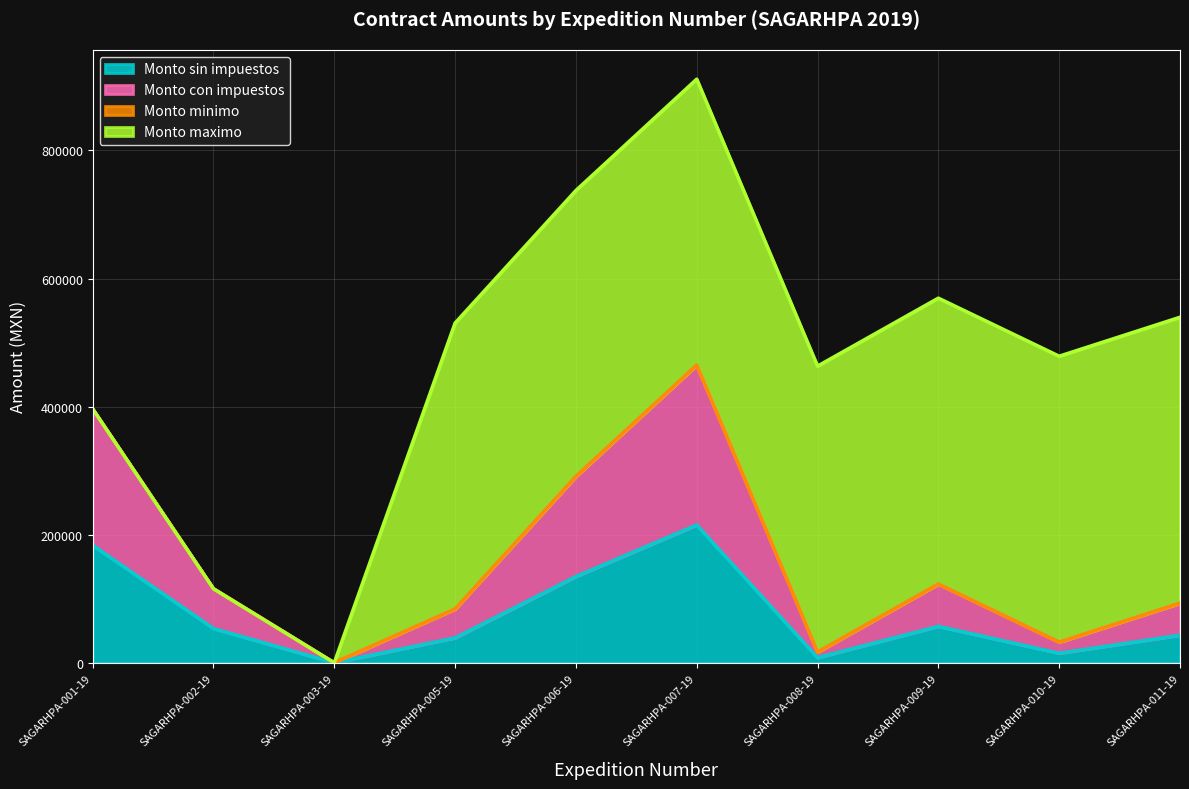

Does the chart have visible grid lines?

Yes